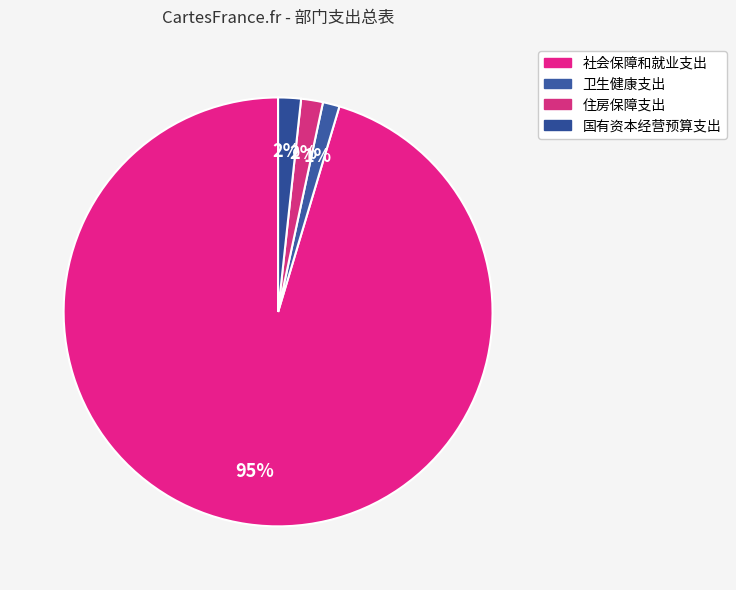

To the nearest percent, what percentage of the pie is 卫生健康支出?

1%